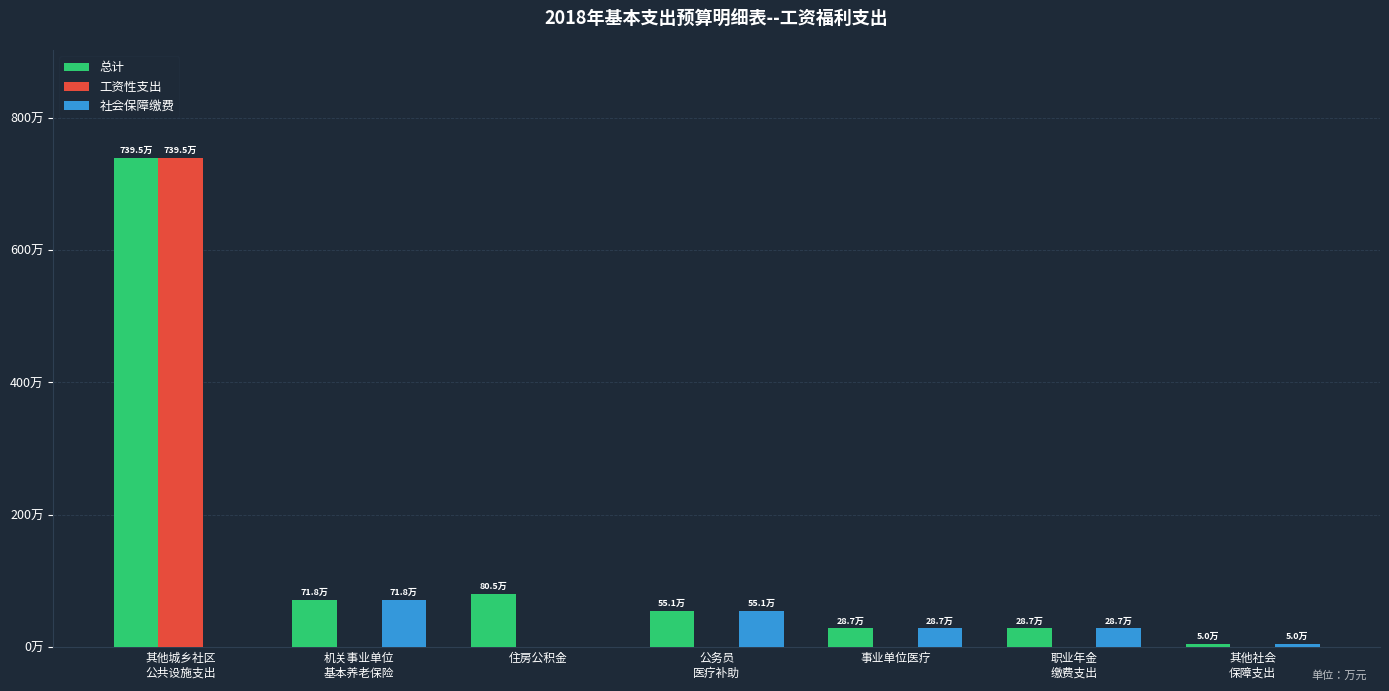

What is the difference between the maximum and minimum values in the 工资性支出 series?

739.5